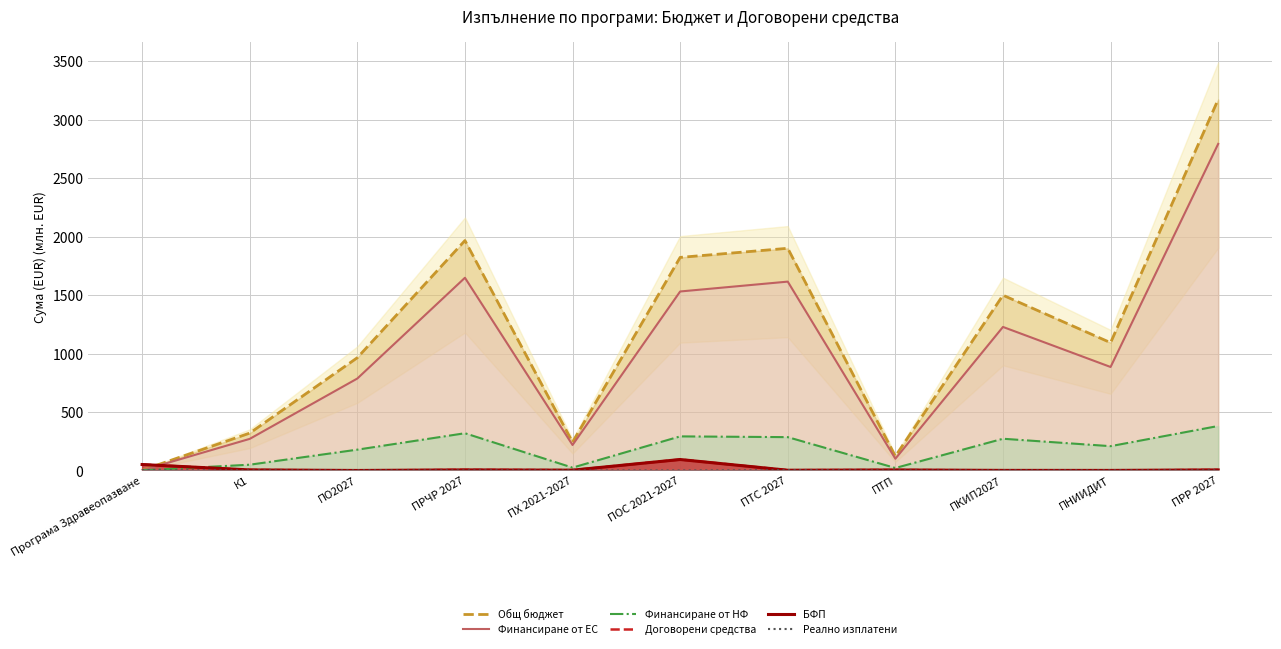

Does the chart have visible grid lines?

Yes